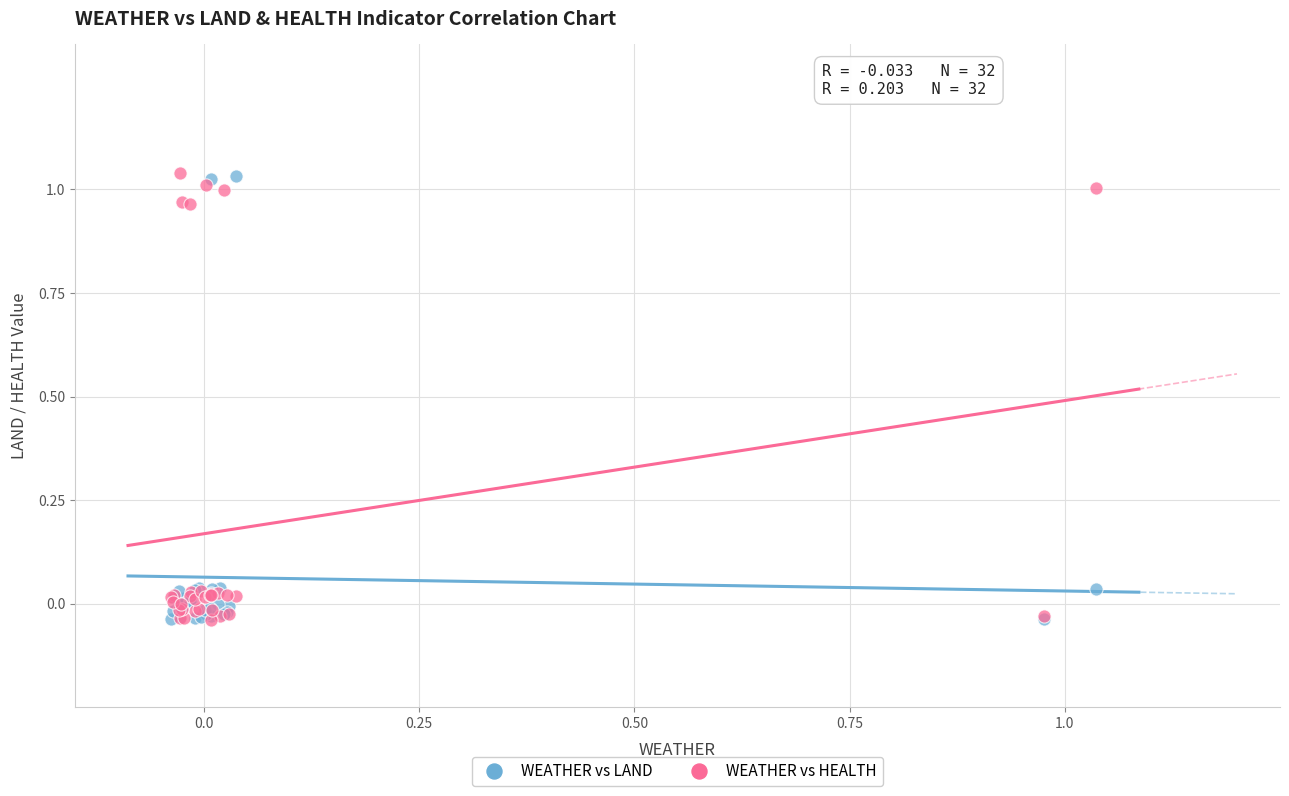

What are all the series names shown in the legend?

WEATHER vs LAND, WEATHER vs HEALTH